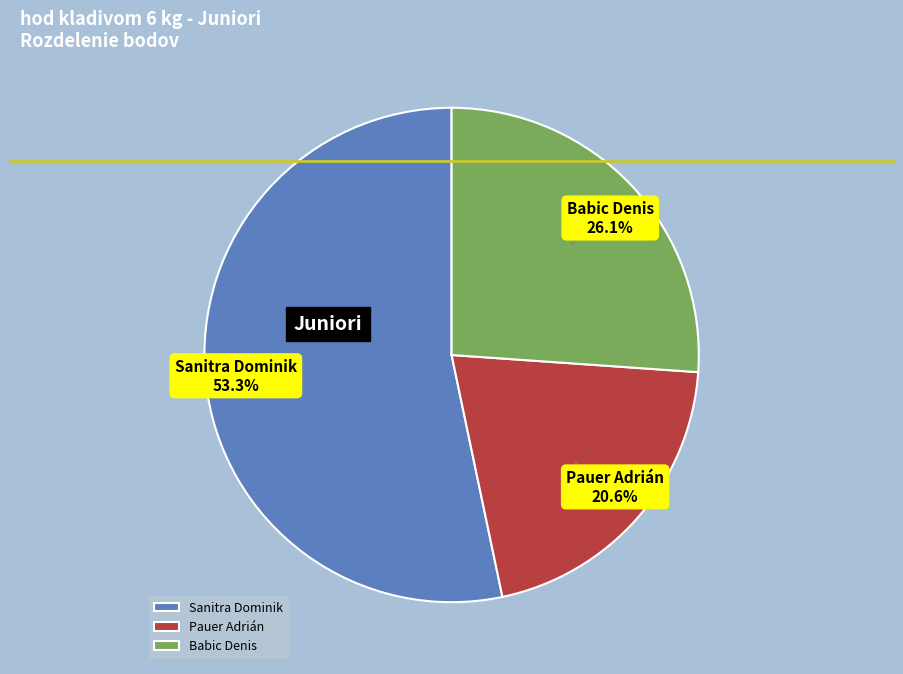

To the nearest percent, what is the difference between the largest and smallest slice percentages?

33%